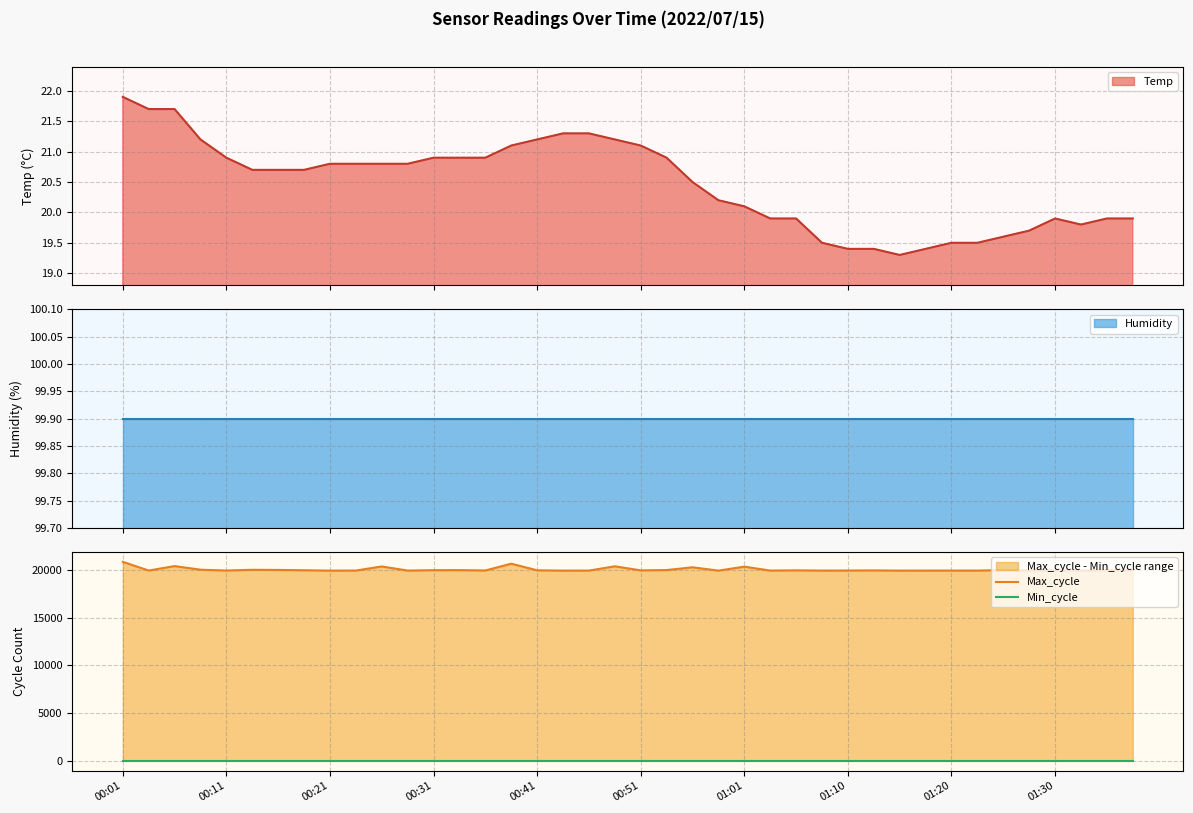

What is the maximum value for Temp?

21.9